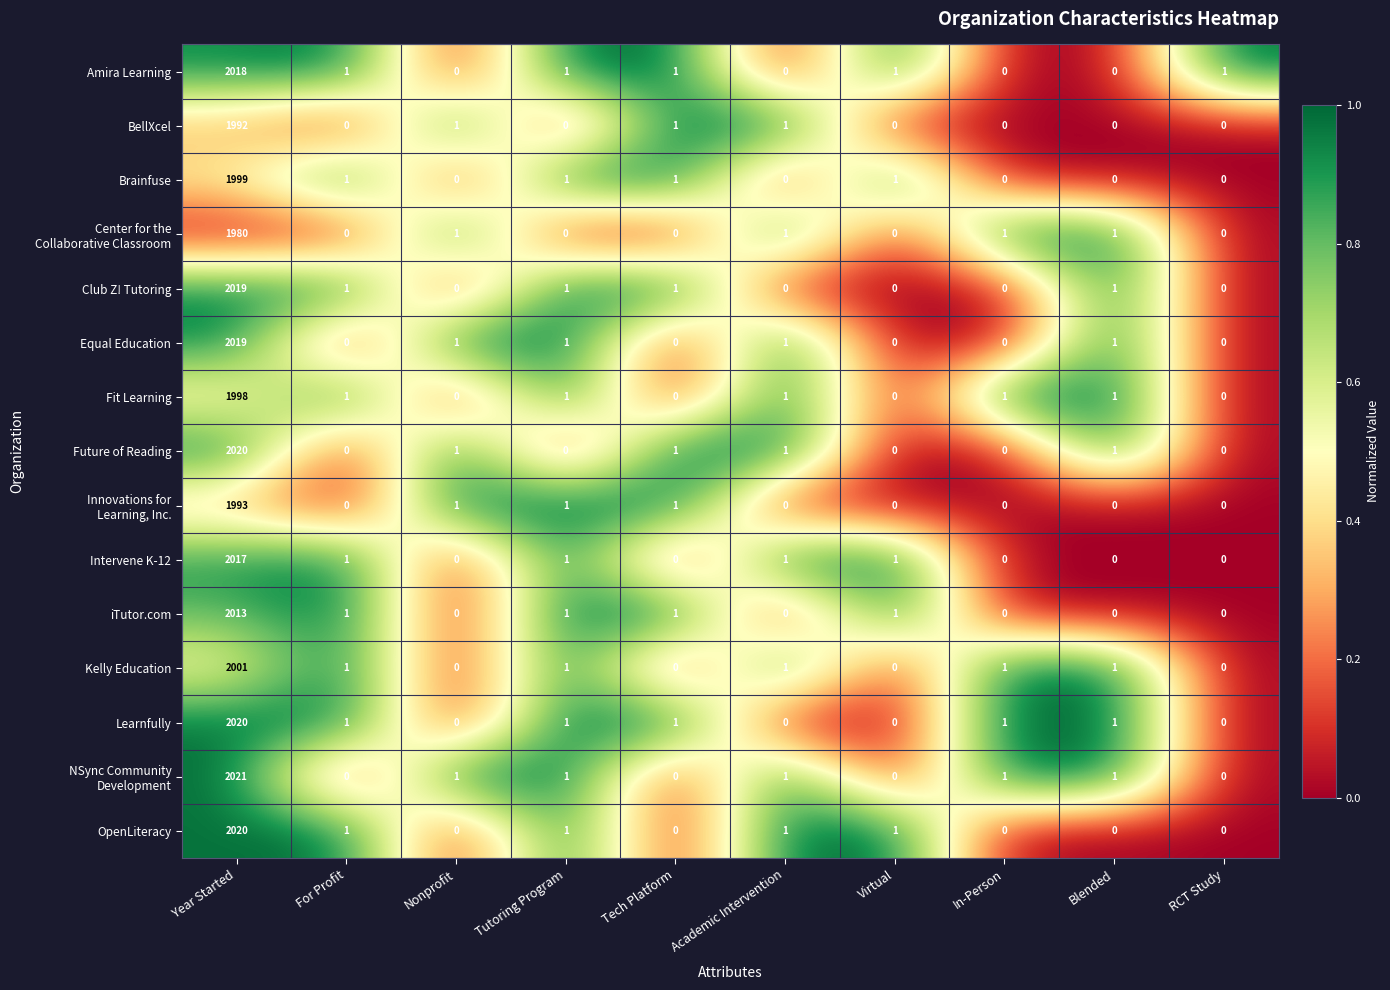

Which label corresponds to the largest value in the chart?

Year Started